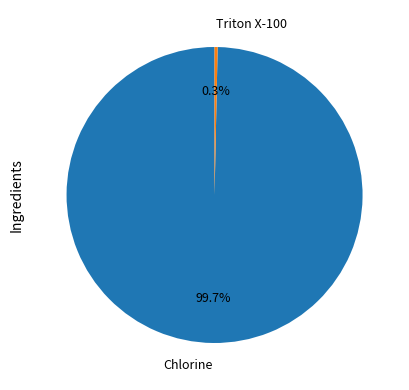

Is the sum of Triton X-100 and Chlorine greater than half?

Yes